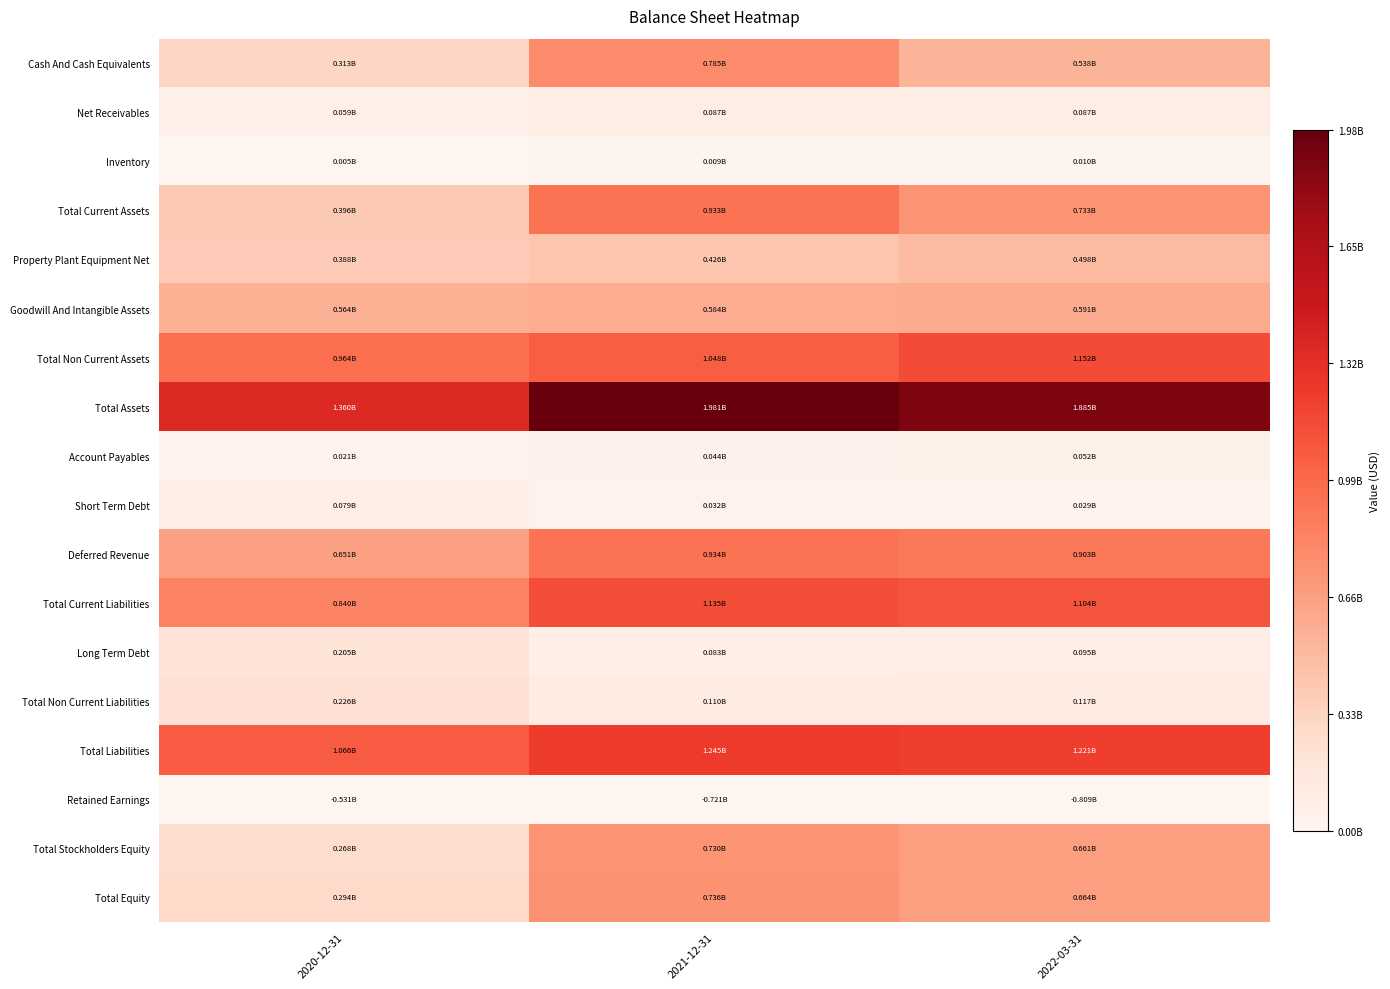

Rank the series by their maximum value, from highest to lowest.

Total Assets, Total Liabilities, Total Non Current Assets, Total Current Liabilities, Deferred Revenue, Total Current Assets, Cash And Cash Equivalents, Total Equity, Total Stockholders Equity, Goodwill And Intangible Assets, Property Plant Equipment Net, Total Non Current Liabilities, Long Term Debt, Net Receivables, Short Term Debt, Account Payables, Inventory, Retained Earnings